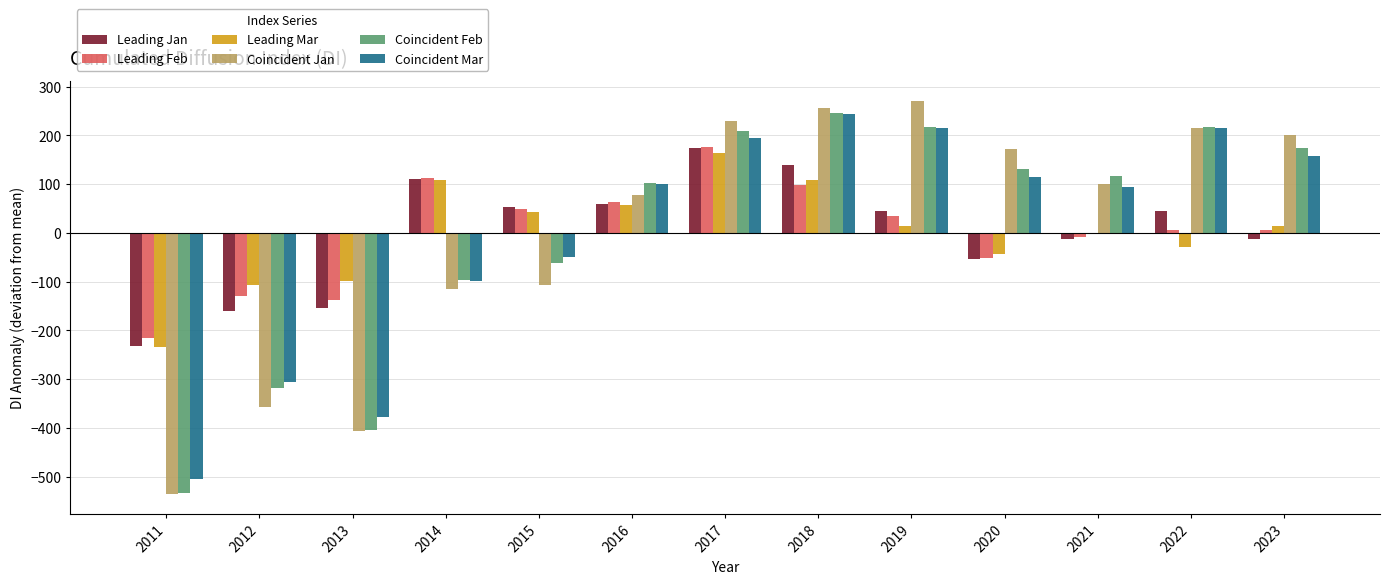

How many groups of bars are there?

13